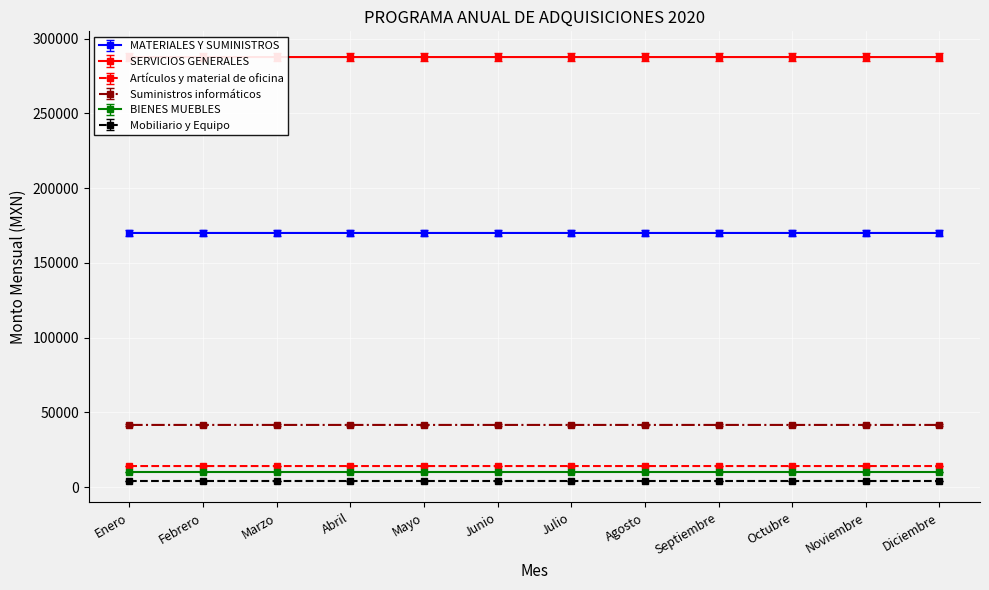

Count the SERVICIOS GENERALES values in the range 284882 to 284883.

12